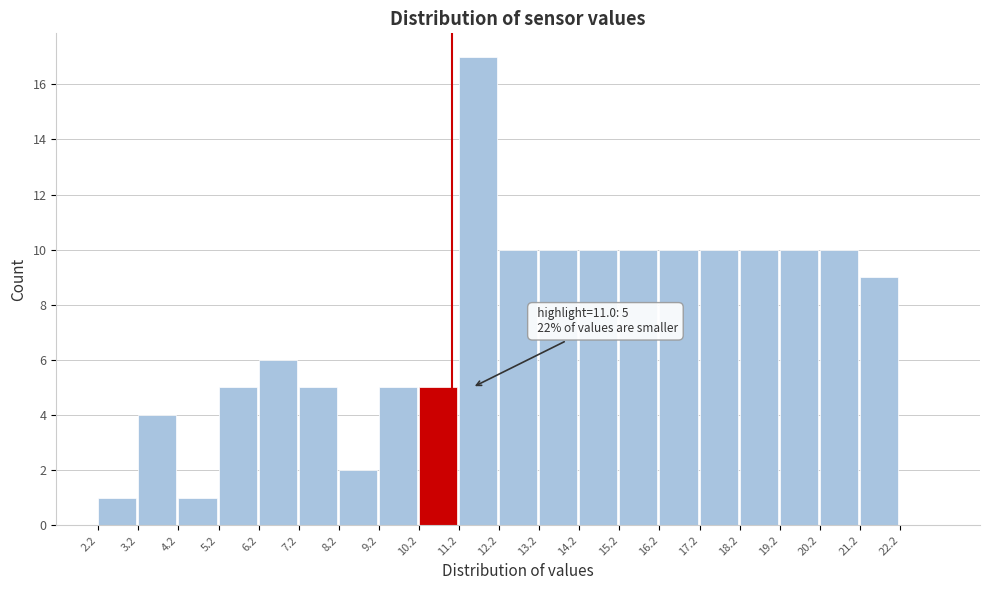

Over which range of the x-axis is the bar tallest?

11.17 to 12.17